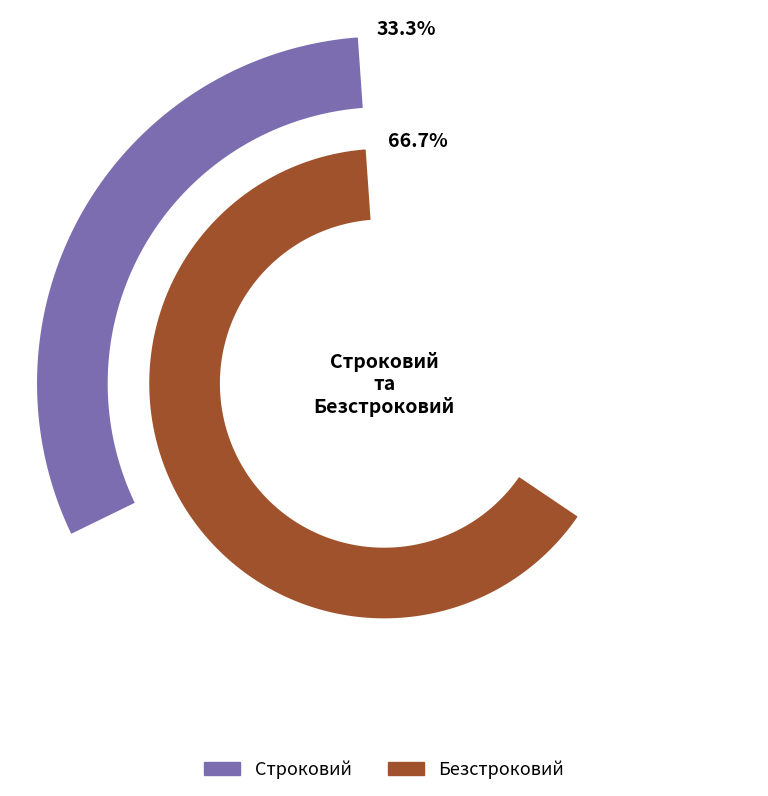

Approximately how many times larger is the value at Безстроковий compared to Строковий?

2.0